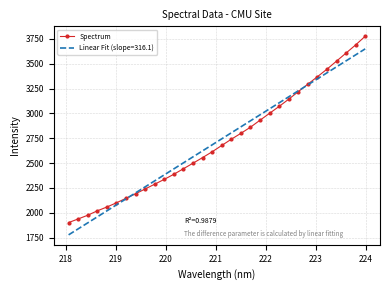

What is the value of the Spectrum point at the 12th from the left?

2388.0